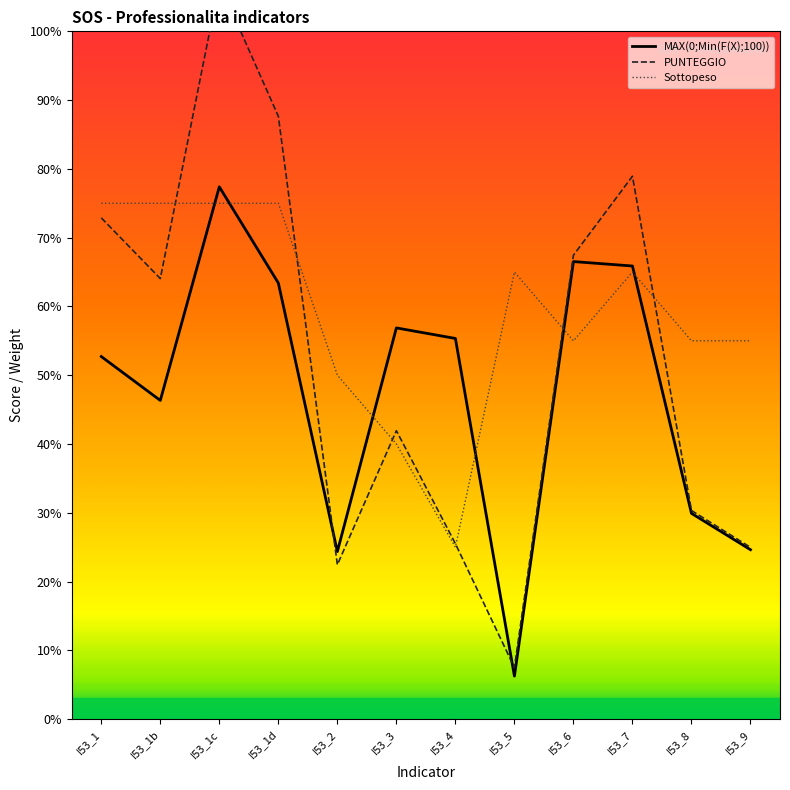

The PUNTEGGIO series shows 10.6 at I53_2. True or false?

False